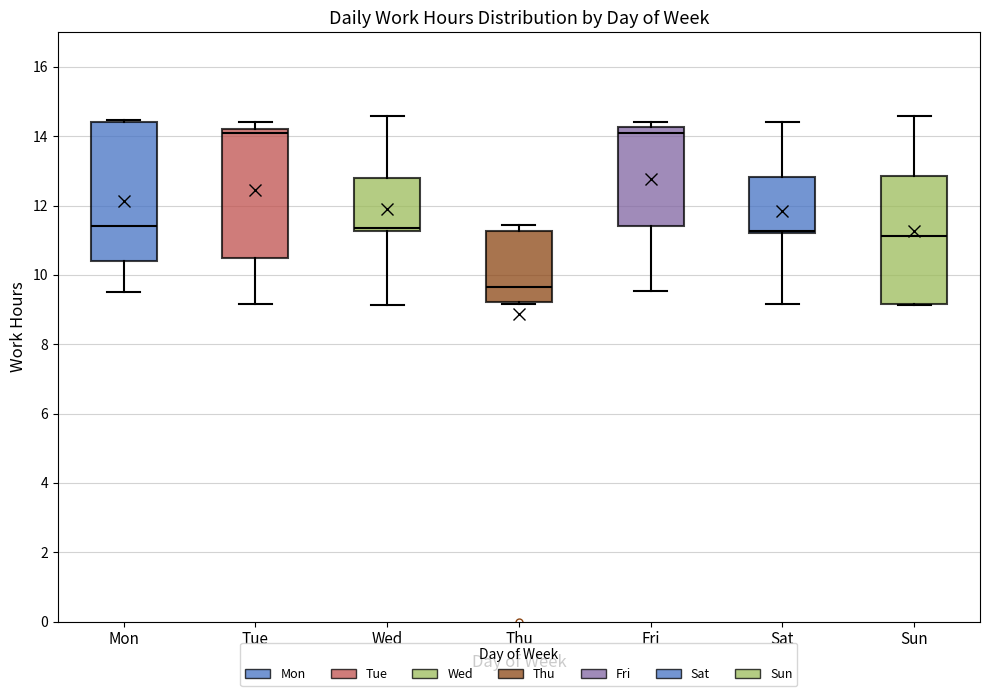

Where does the lower whisker of the box for Sat end on the y-axis? The values are not printed on the chart, so give them approximately, as read against the axis.

9.2